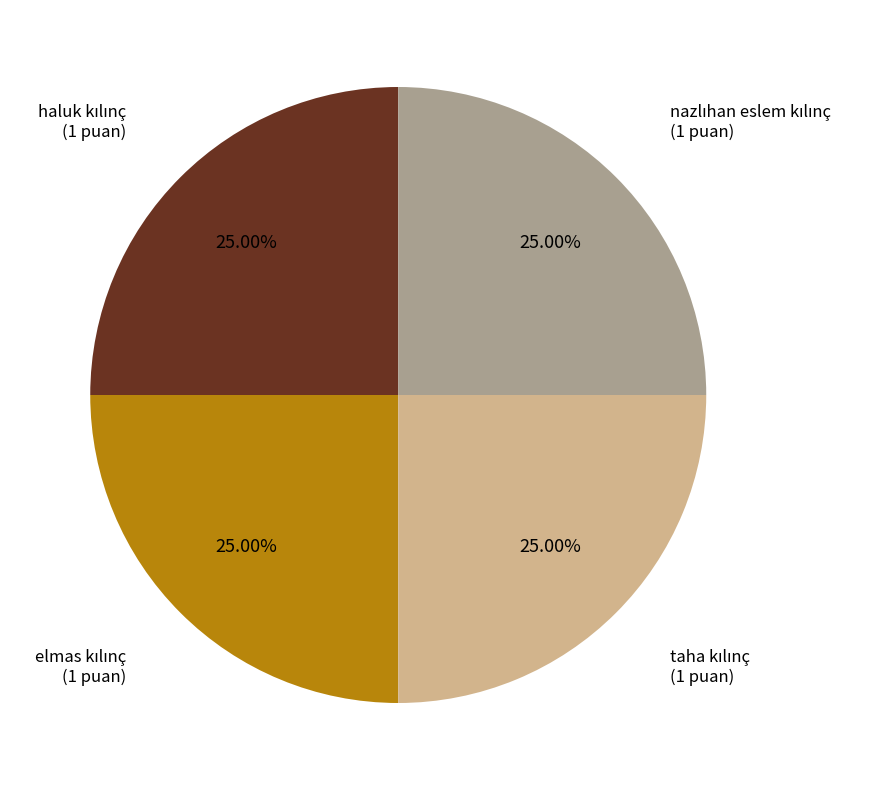

Count the number of slices in the pie.

4